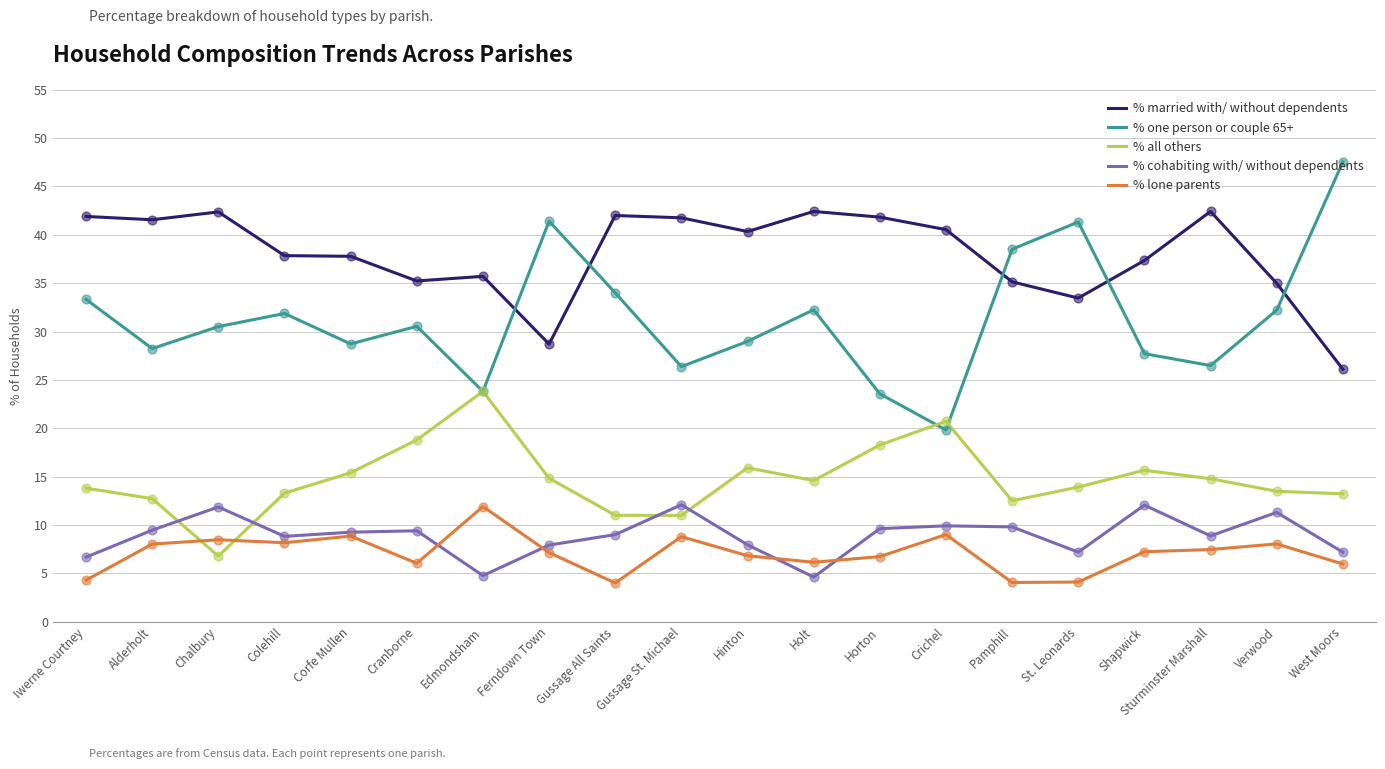

What are all the series names shown in the legend?

% married with/ without dependents, % one person or couple 65+, % all others, % cohabiting with/ without dependents, % lone parents